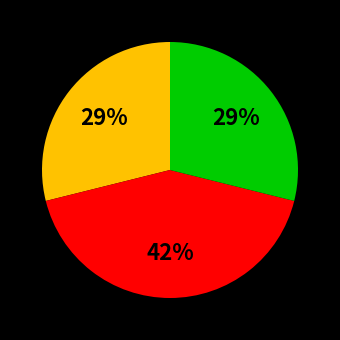

How many segments does this pie chart have?

3